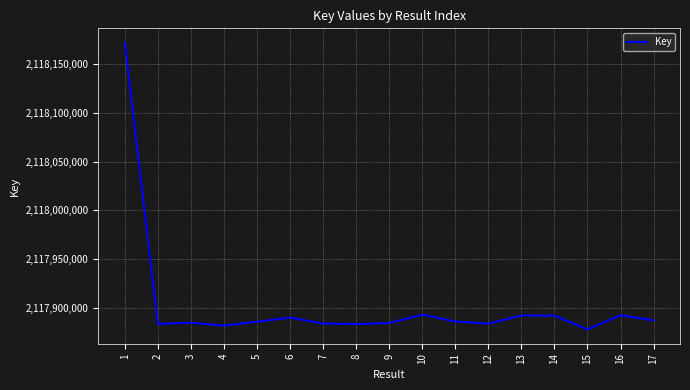

What is the sum of the values at 1 and 2?

4236055626